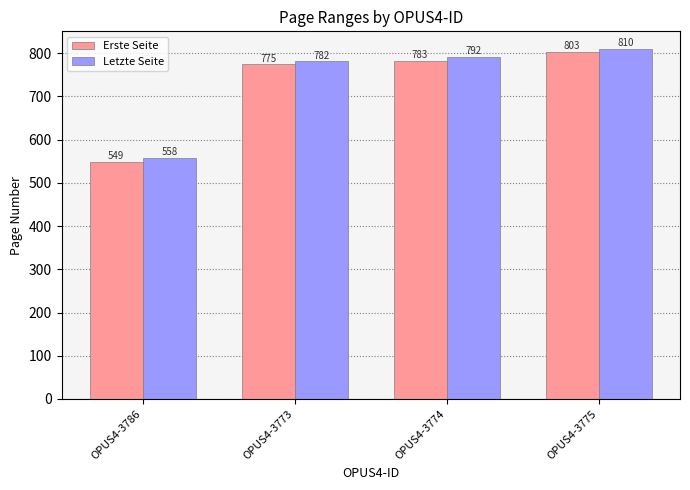

At which category is the sum across all series the highest?

OPUS4-3775